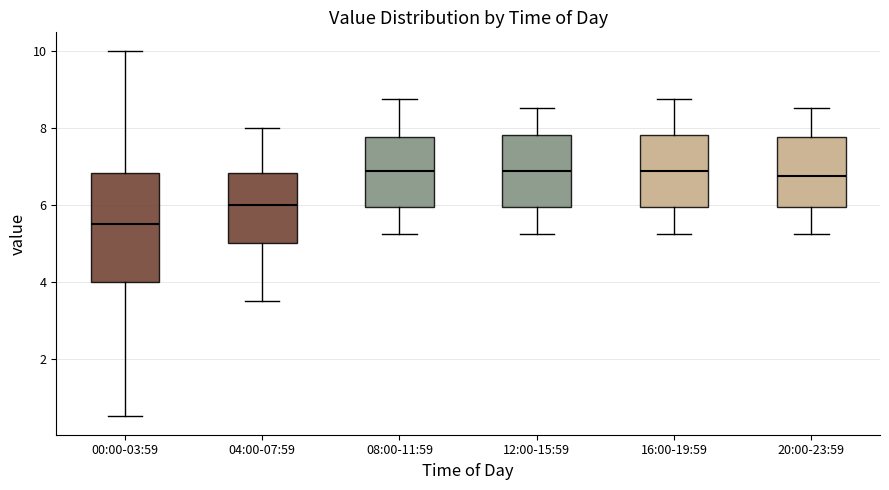

Reading left to right, read every box against the y-axis: the position of its median line, the range the box covers, and the ends of its whiskers. The values are not printed on the chart, so give them approximately, as read against the axis.

00:00-03:59: median 5.6, box 4.0 to 6.8, whiskers 0.6 to 10.0
04:00-07:59: median 6.0, box 5.0 to 6.8, whiskers 3.6 to 8.0
08:00-11:59: median 6.8, box 6.0 to 7.8, whiskers 5.2 to 8.8
12:00-15:59: median 6.8, box 6.0 to 7.8, whiskers 5.2 to 8.6
16:00-19:59: median 6.8, box 6.0 to 7.8, whiskers 5.2 to 8.8
20:00-23:59: median 6.8, box 6.0 to 7.8, whiskers 5.2 to 8.6